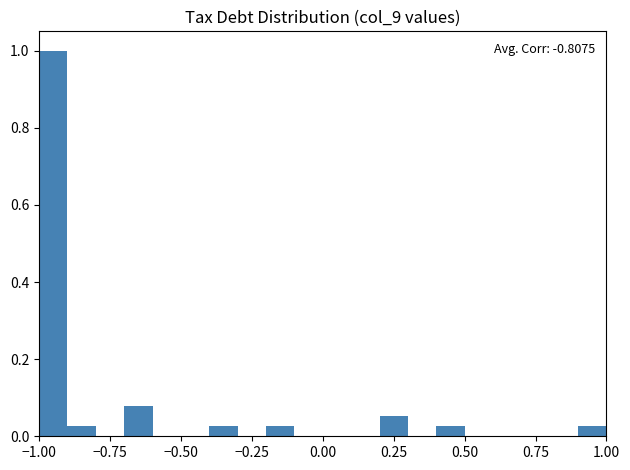

Read against the x-axis, roughly where is the centre of the tallest bar?

-0.95